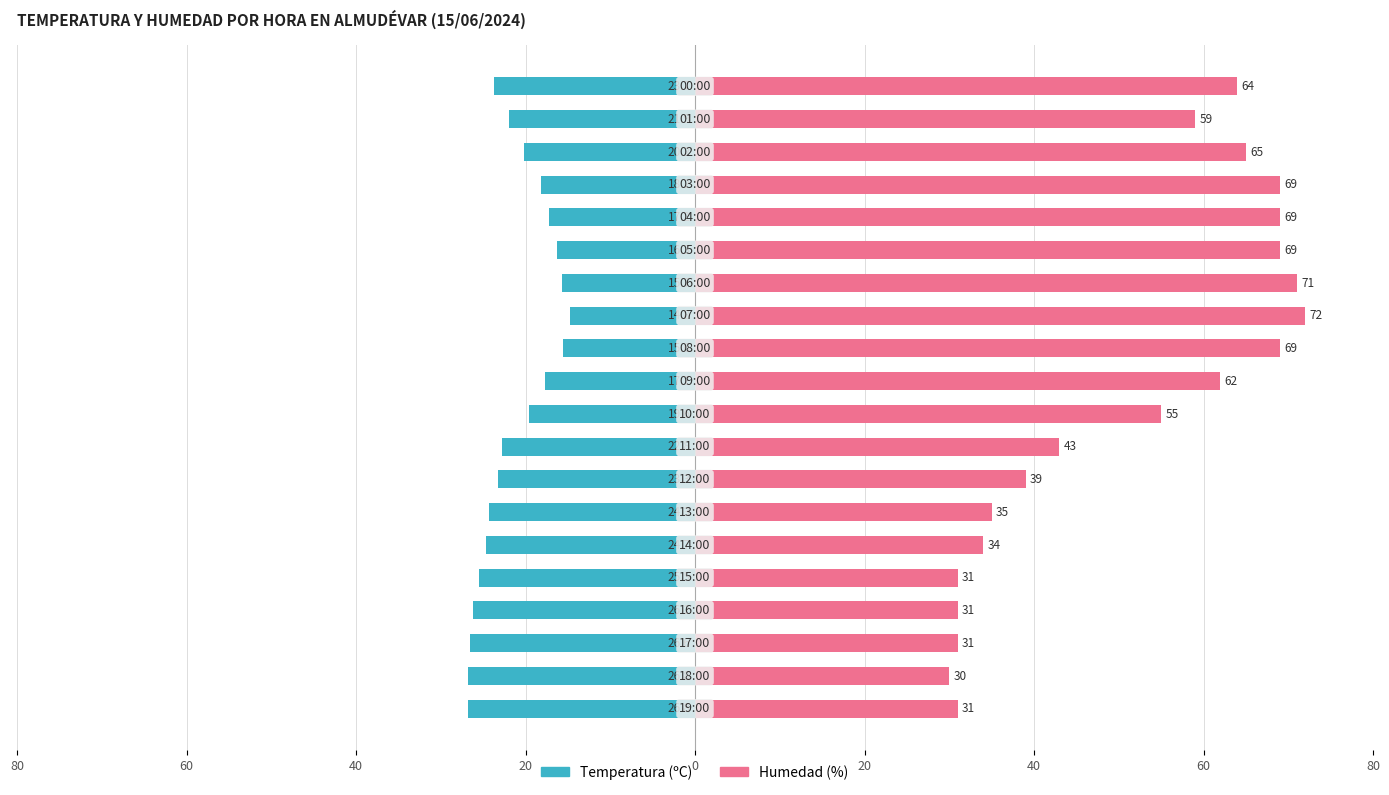

Count the number of categories in the chart.

20